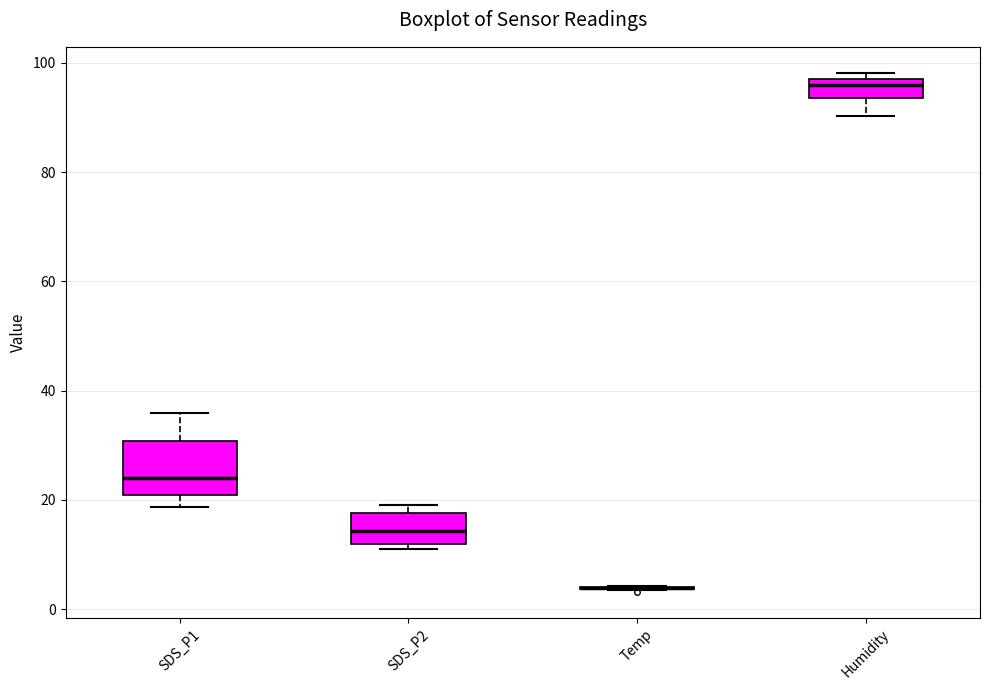

Which box is the tallest, from its lower edge to its upper edge?

SDS_P1